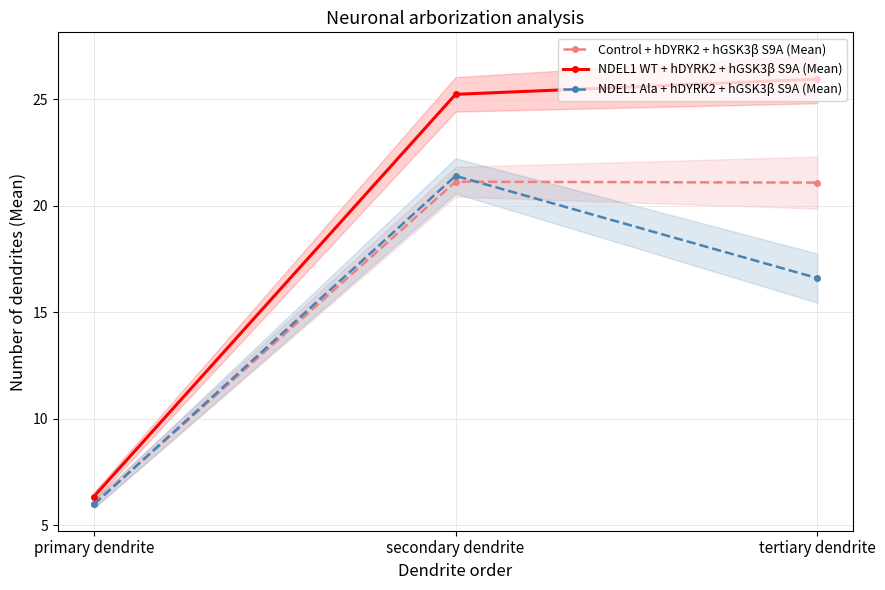

What is the sum of the NDEL1 WT + hDYRK2 + hGSK3β S9A (Mean) values at secondary dendrite and primary dendrite?

31.6